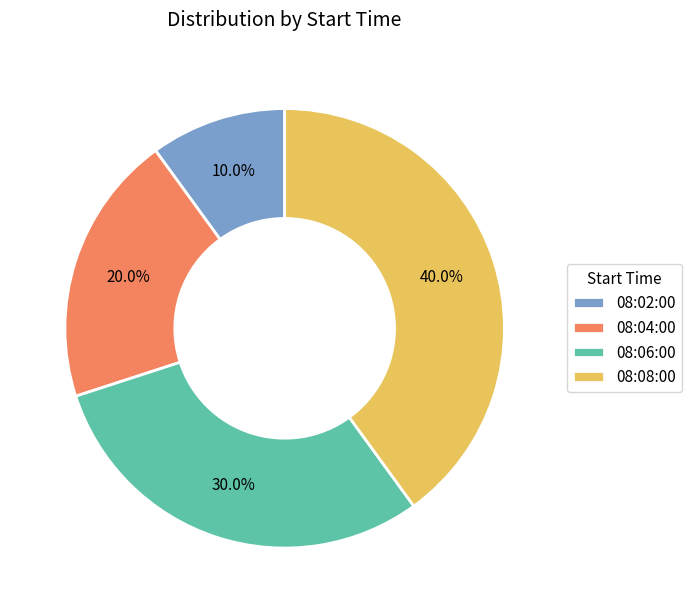

To the nearest percent, what is the average slice percentage?

25%